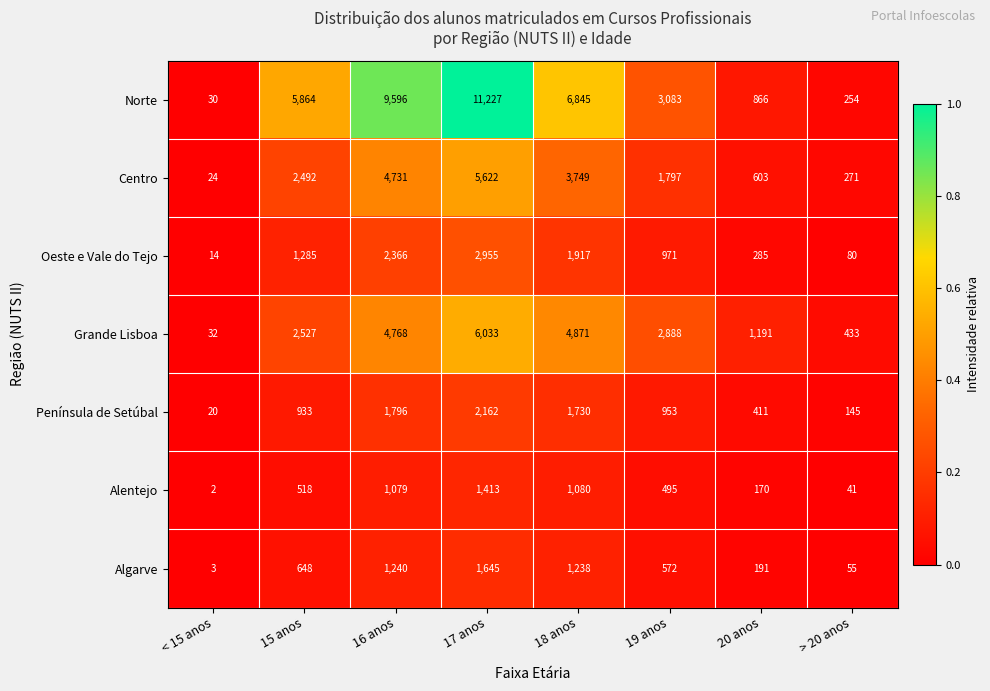

Which category has the highest value across all series?

17 anos